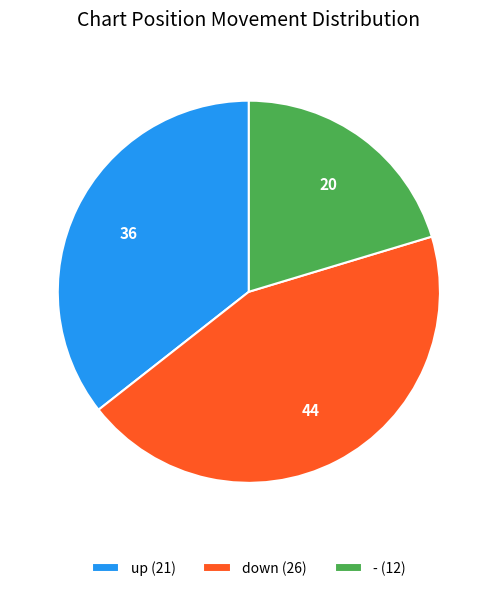

Does up (21) represent more than half of the total?

No